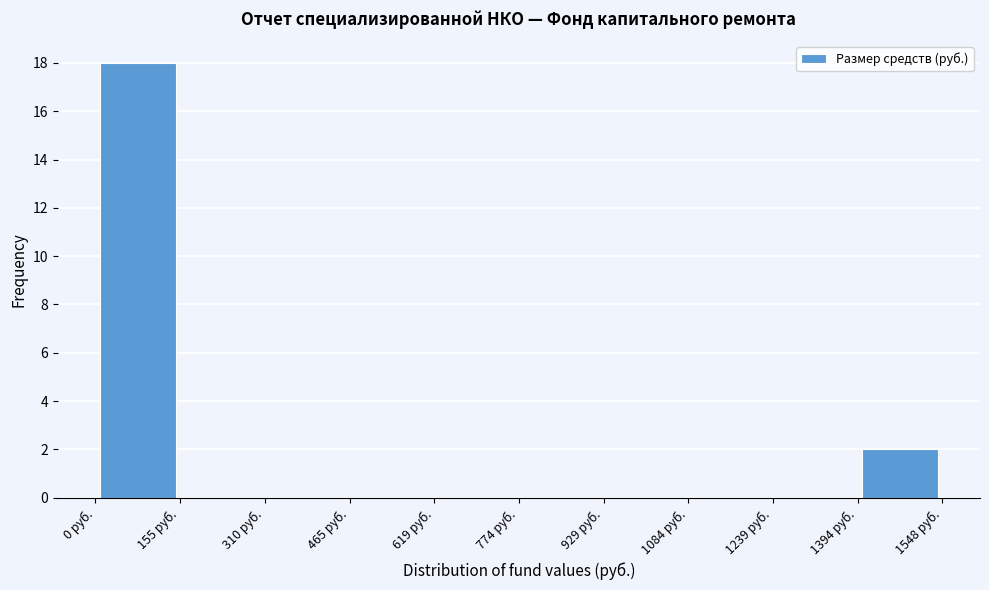

What is the height of the bar covering 0 to 160 on the x-axis? Neither the bar edges nor the heights are printed on the chart, so give them approximately, as read against the axes.

18